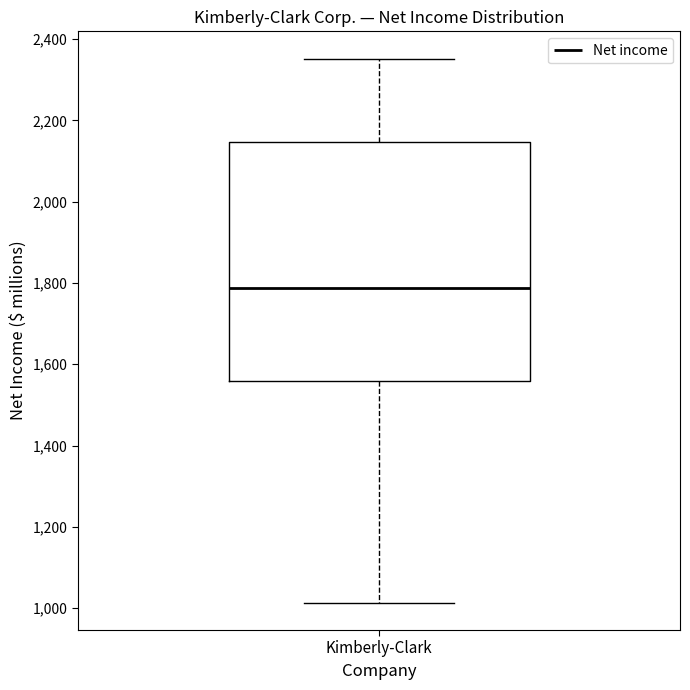

Read this box plot against the y-axis: the position of the median line, the range covered by the box, and the ends of both whiskers. The values are not printed on the chart, so give them approximately, as read against the axis.

median 1780, box 1560 to 2140, whiskers 1020 to 2360